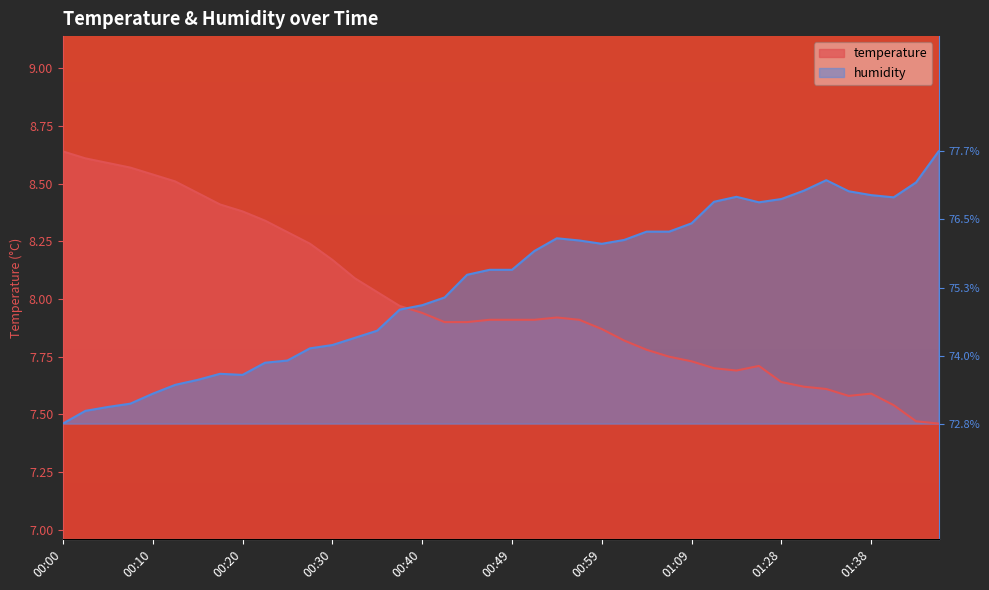

Where is the first local maximum for temperature?

00:54